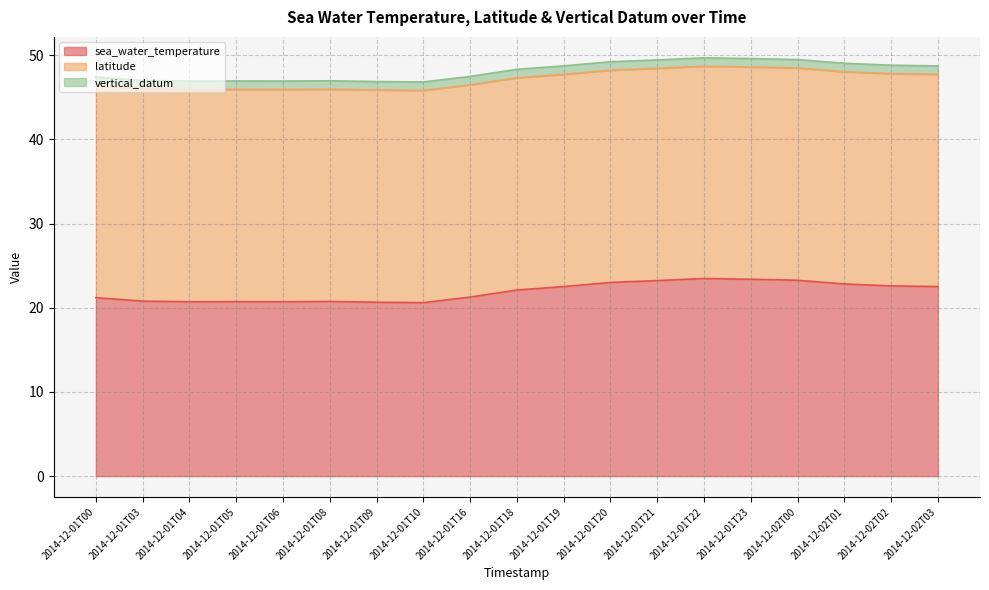

Which series has the largest range (max minus min)?

sea_water_temperature